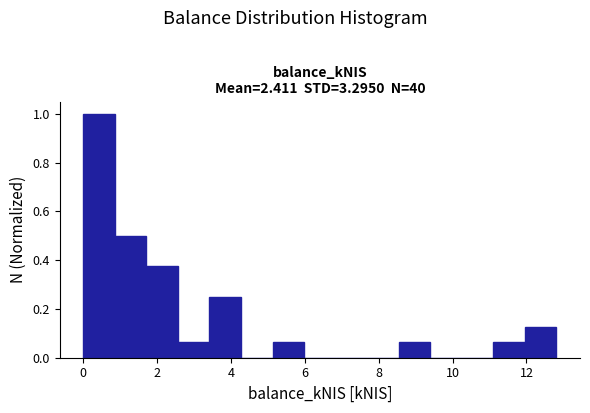

Reading left to right, transcribe this chart: for each bar, give the range it covers on the x-axis and its height. Neither the bar edges nor the heights are printed on the chart, so give them approximately, as read against the axes.

0.0 to 0.8: 1.00
0.8 to 1.8: 0.50
1.8 to 2.6: 0.38
2.6 to 3.4: 0.06
3.4 to 4.2: 0.26
4.2 to 5.2: 0
5.2 to 6.0: 0.06
6.0 to 6.8: 0
6.8 to 7.6: 0
7.6 to 8.6: 0
8.6 to 9.4: 0.06
9.4 to 10.2: 0
10.2 to 11.2: 0
11.2 to 12.0: 0.06
12.0 to 12.8: 0.12